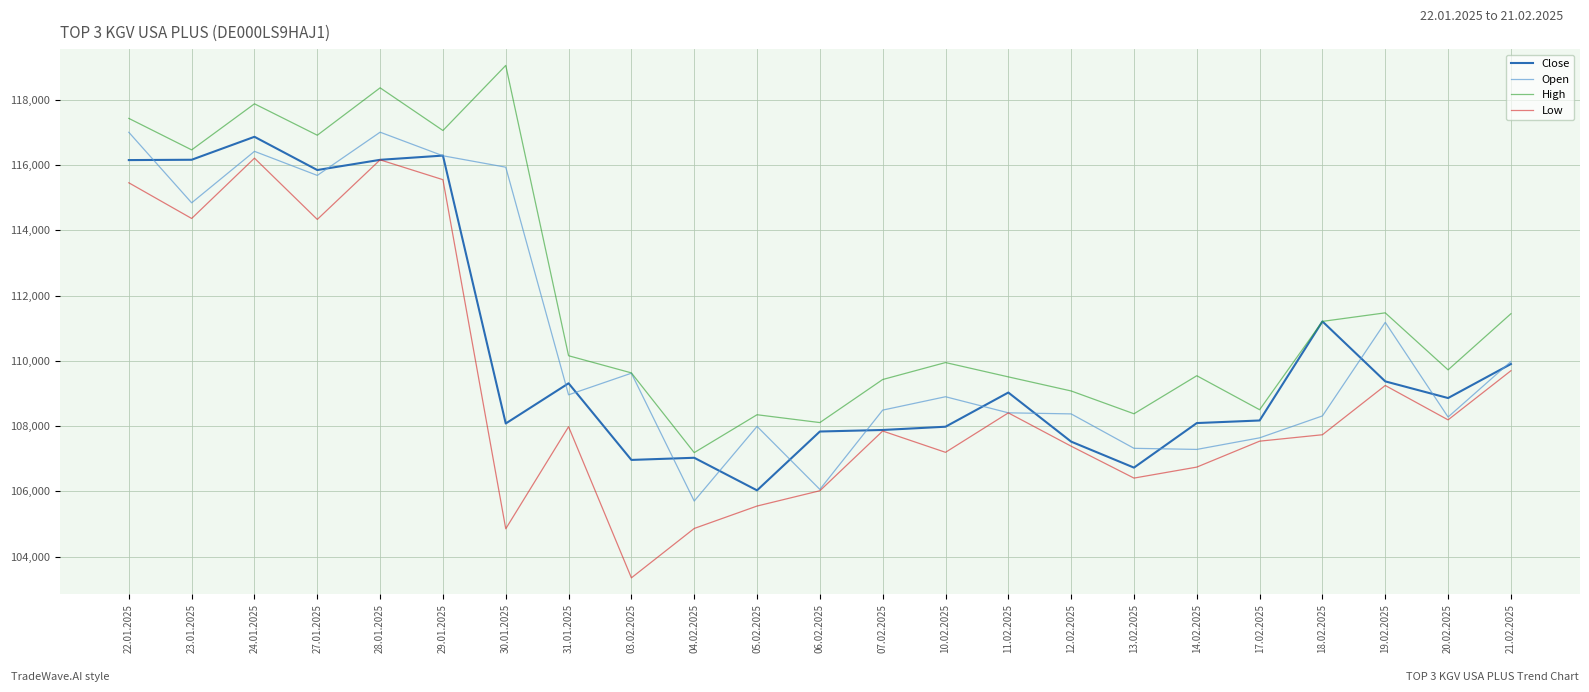

What is the sum of the Open values at 12.02.2025 and 06.02.2025?

214433